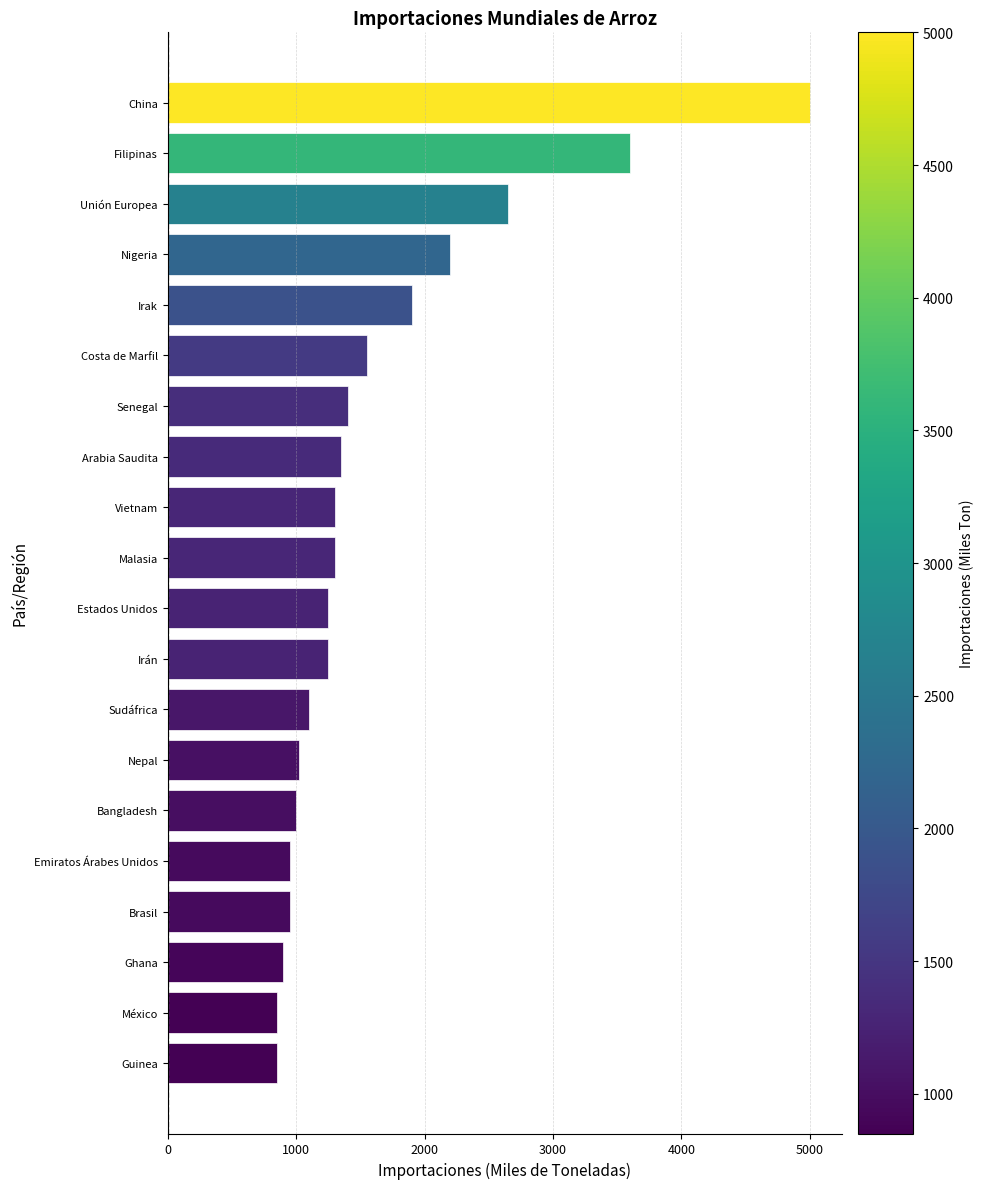

Where is the data nearest to the value 2925?

Unión Europea